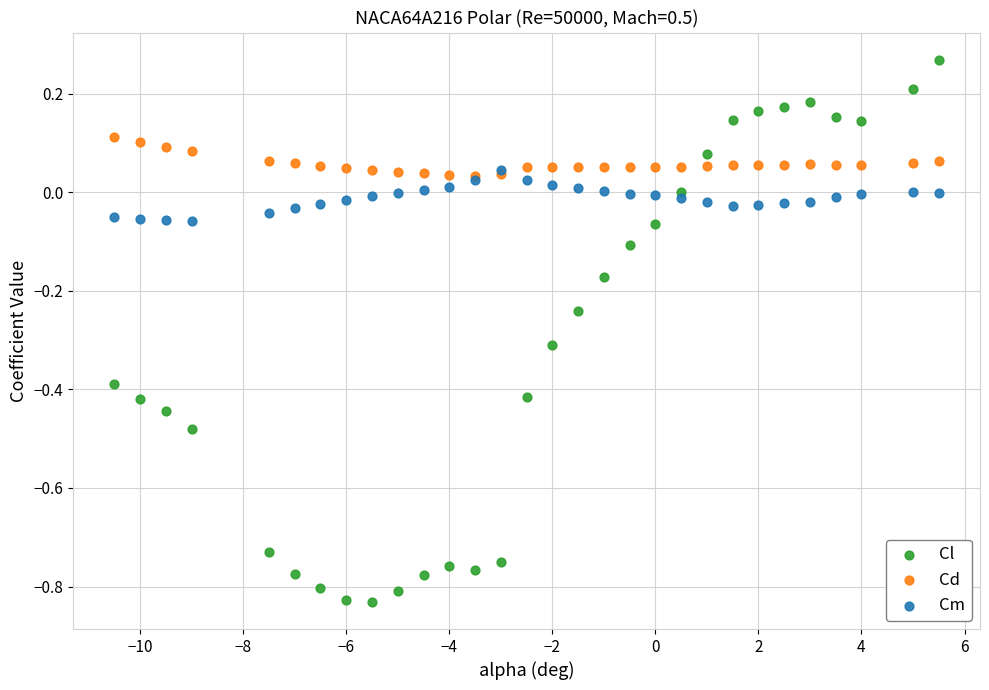

What are all the series names shown in the legend?

Cl, Cd, Cm